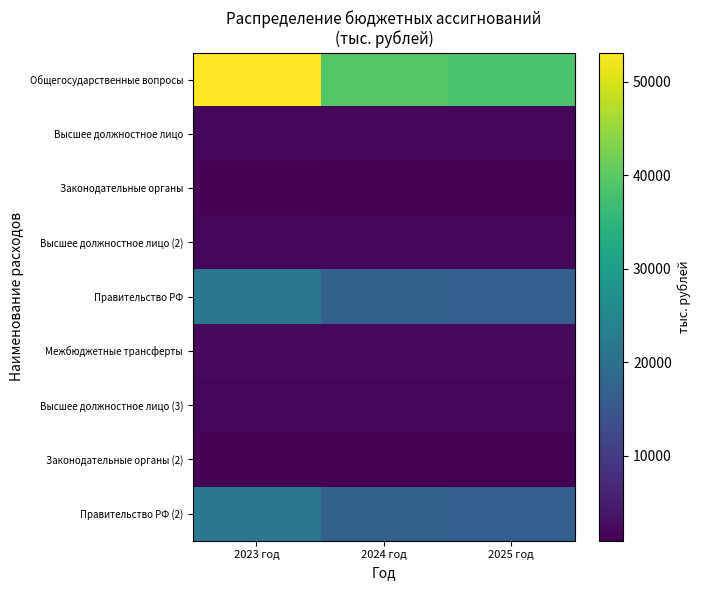

Count the number of data series in this chart.

9